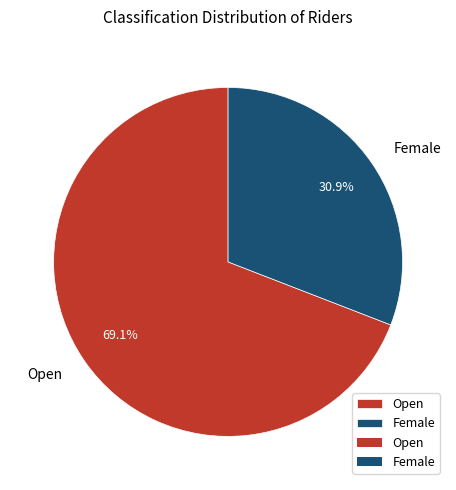

What percentage do Open and Female together represent?

100.0%